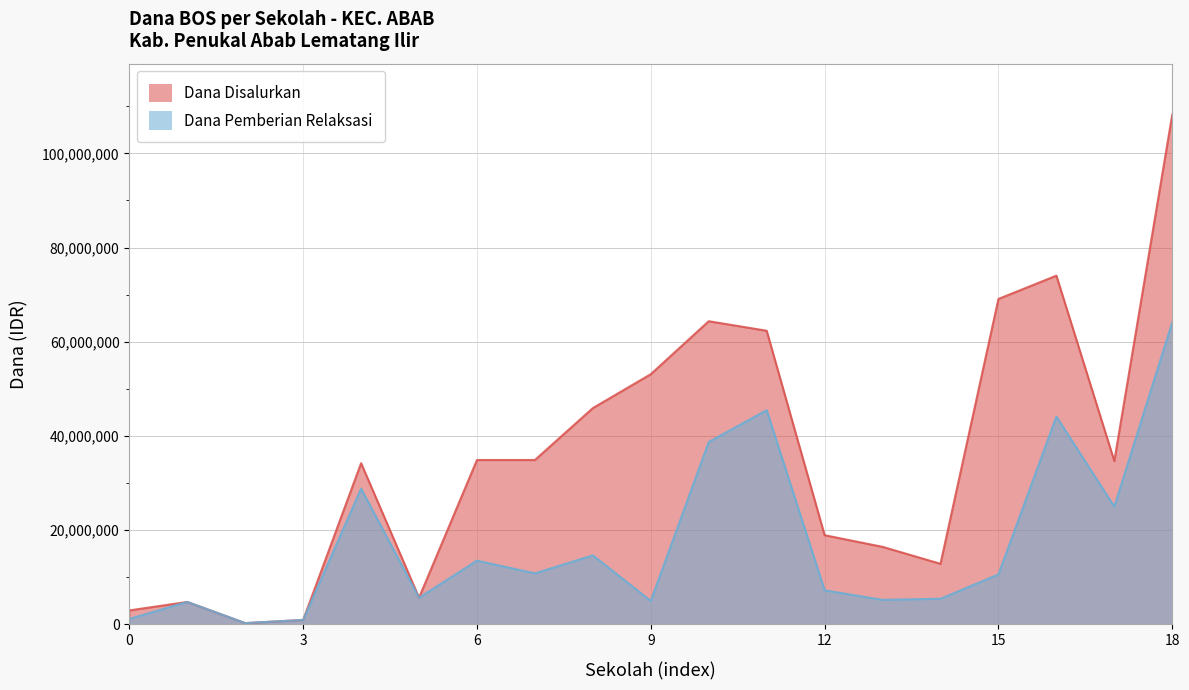

The value of Dana Disalurkan at SD IT AR RAHMAN is 8496092. True or false?

False